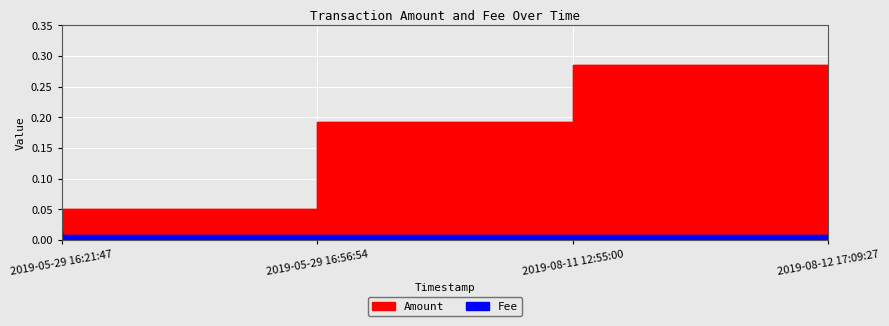

Which series has the widest spread of values?

Amount